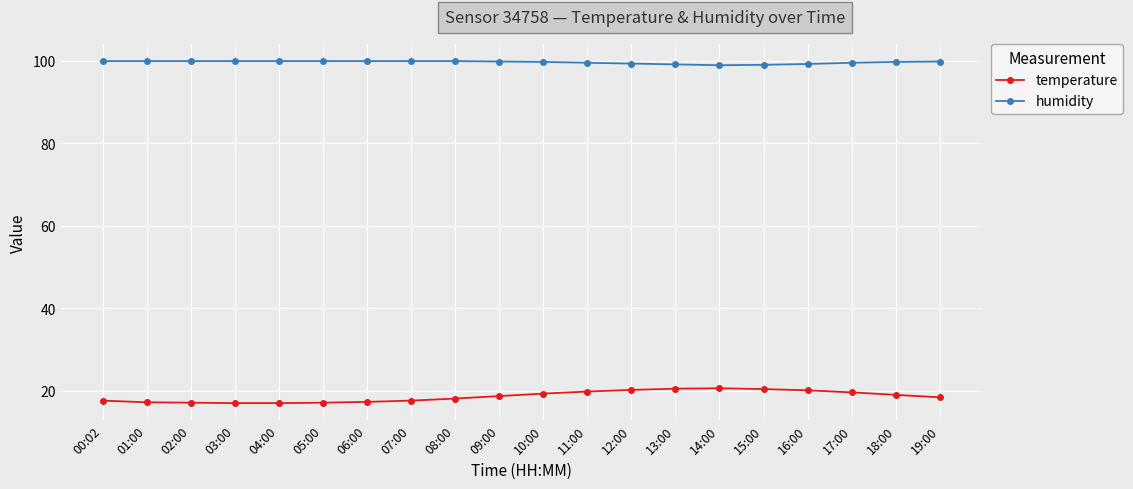

Which series has the largest total across all categories?

humidity